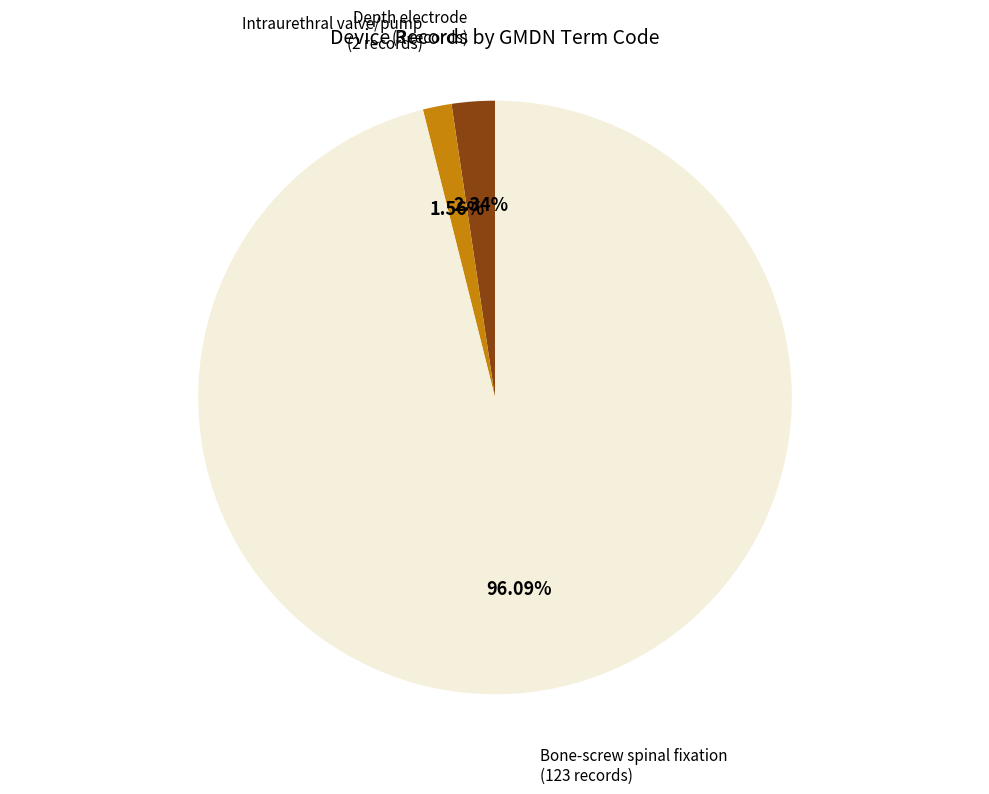

Does any single category account for the majority?

Yes